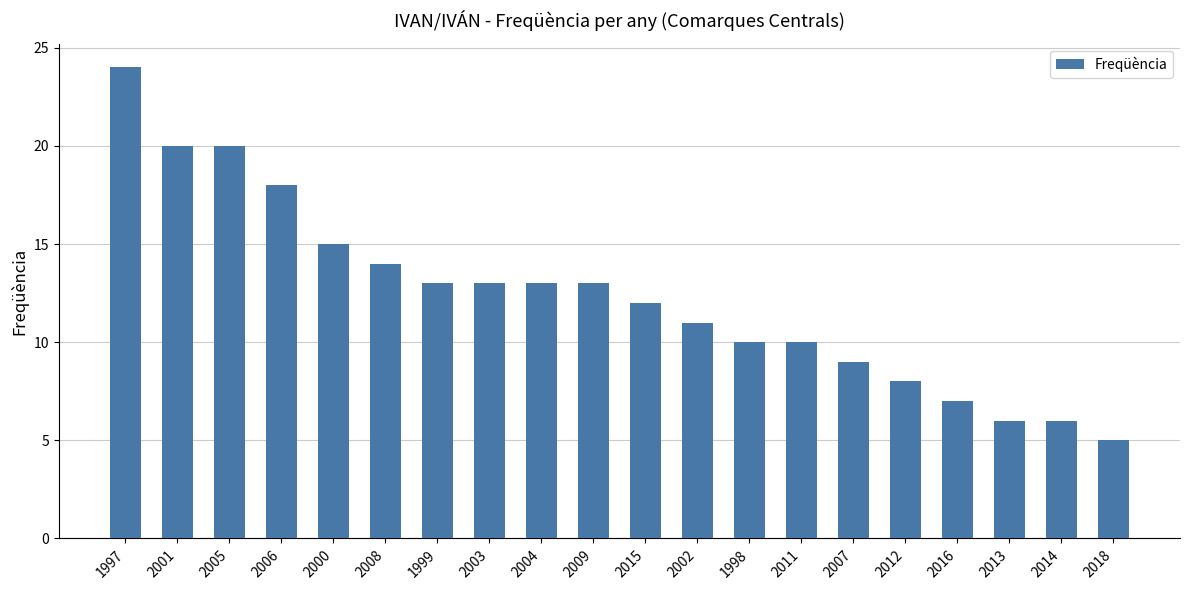

What is the change in value from 1999 to 2002?

-2